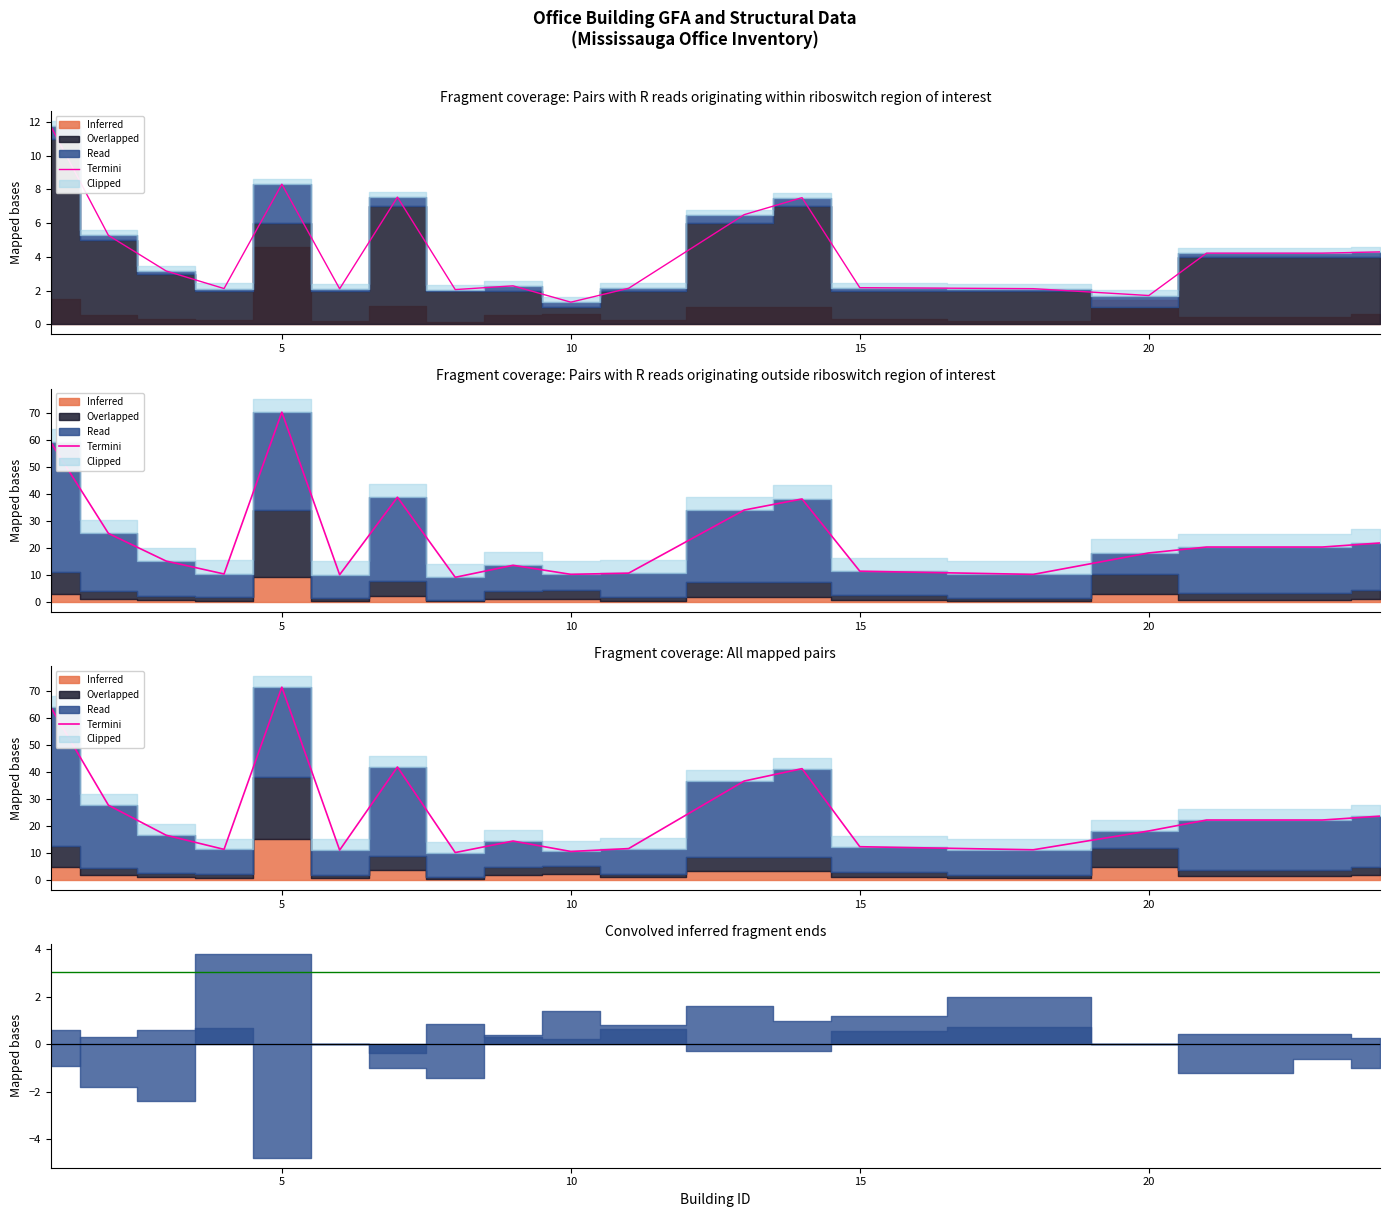

Reading left to right, what are all the values shown in this chart?

64.2	27.7	16.5	11.3	71.5	11.0	41.9	10.1	14.4	10.5	11.6	36.7	41.3	12.3	11.2	18.1	22.2	22.2	22.2	23.6